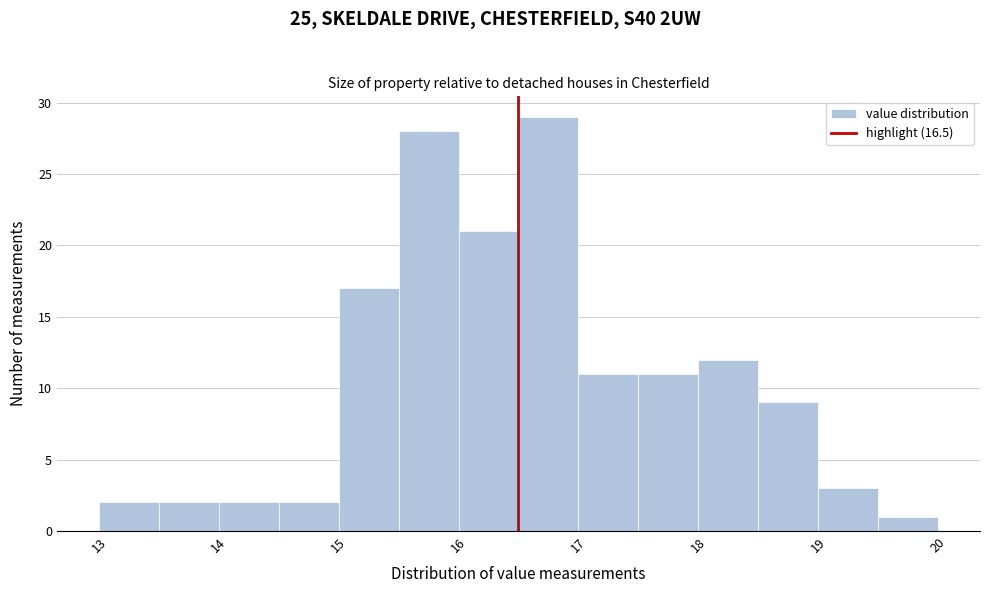

Reading left to right, list every bar in this chart as the range it spans on the x-axis followed by its height. The values are not printed on the chart, so give them approximately, as read against the axis.

13.0 to 13.5: 2
13.5 to 14.0: 2
14.0 to 14.5: 2
14.5 to 15.0: 2
15.0 to 15.5: 17
15.5 to 16.0: 28
16.0 to 16.5: 21
16.5 to 17.0: 29
17.0 to 17.5: 11
17.5 to 18.0: 11
18.0 to 18.5: 12
18.5 to 19.0: 9
19.0 to 19.5: 3
19.5 to 20.0: 1